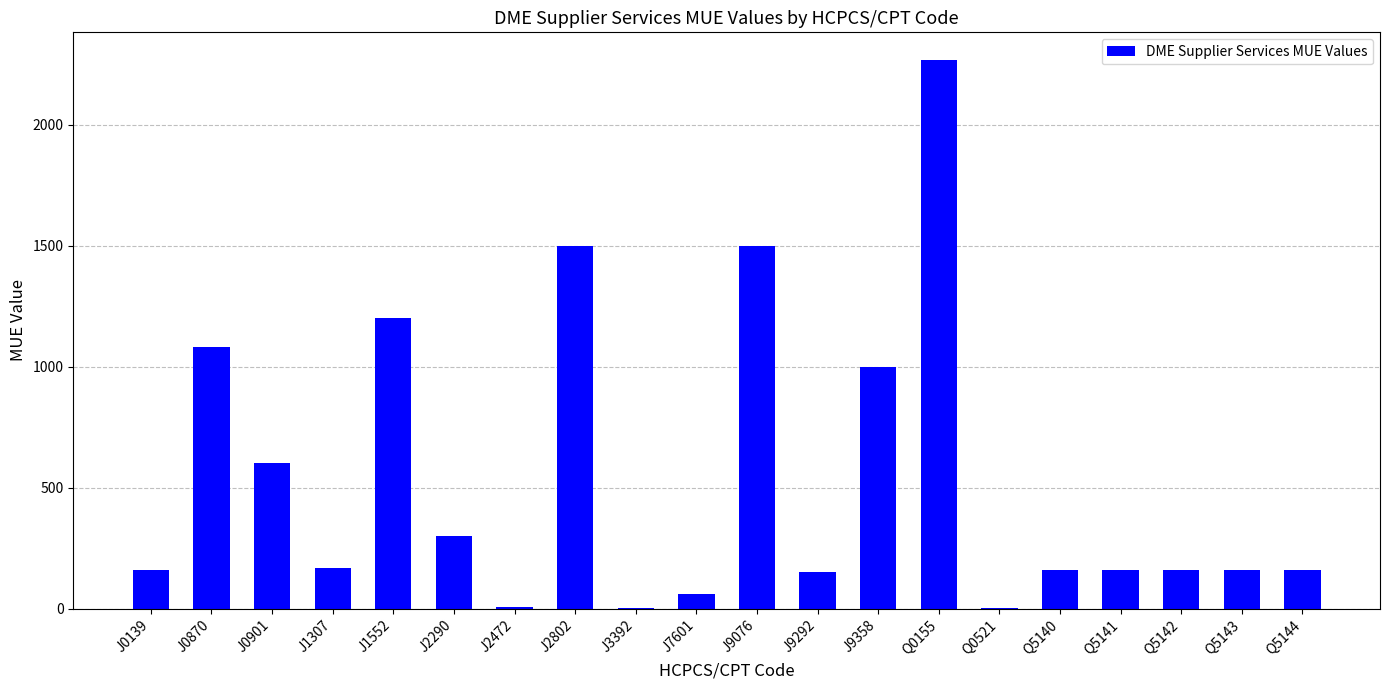

What is the sum of all values?

10797